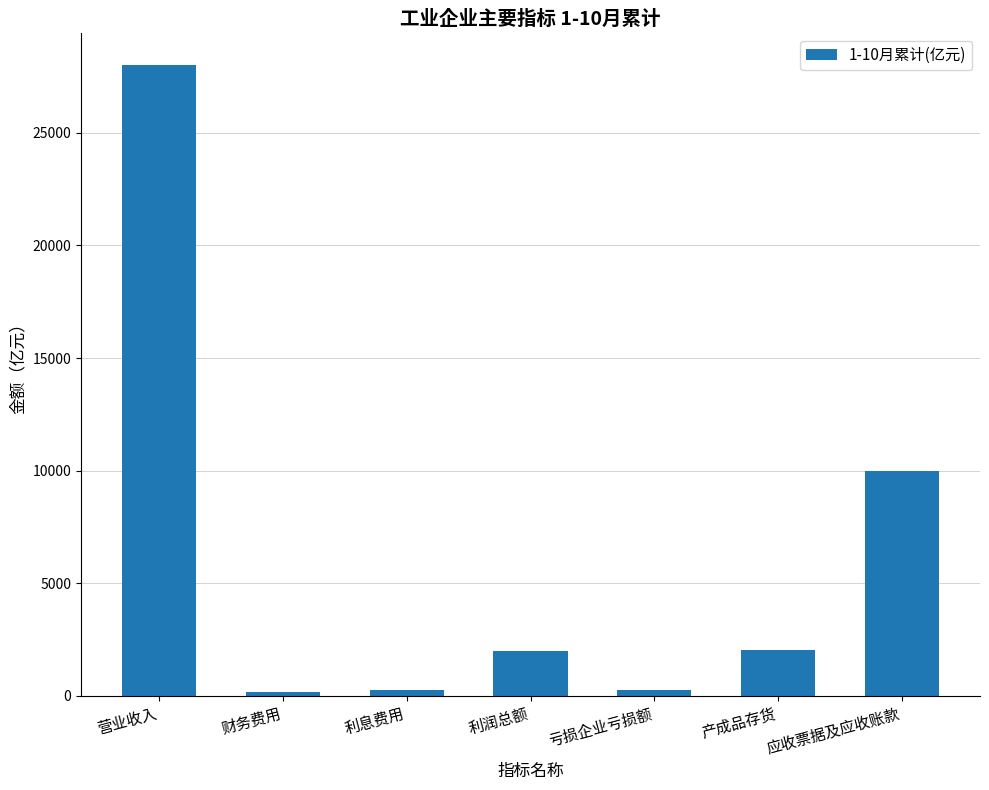

Where is the data nearest to the value 14094?

应收票据及应收账款